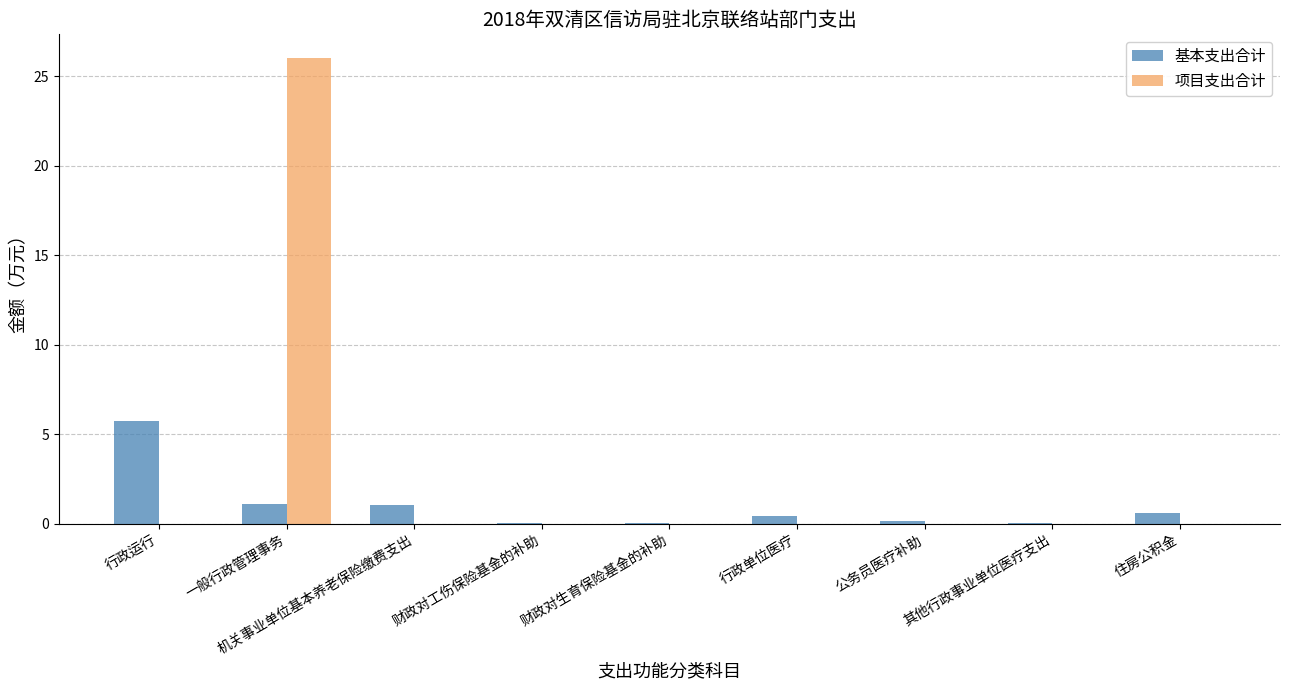

At which category does the chart reach its peak across all series?

一般行政管理事务